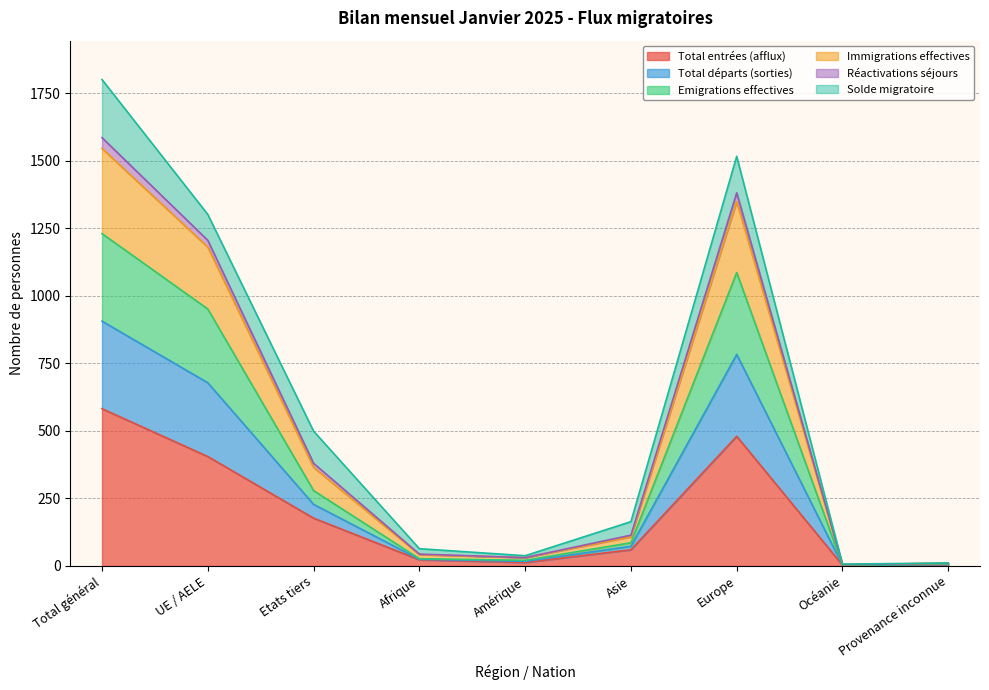

The Emigrations effectives series shows 5 at Océanie. True or false?

True